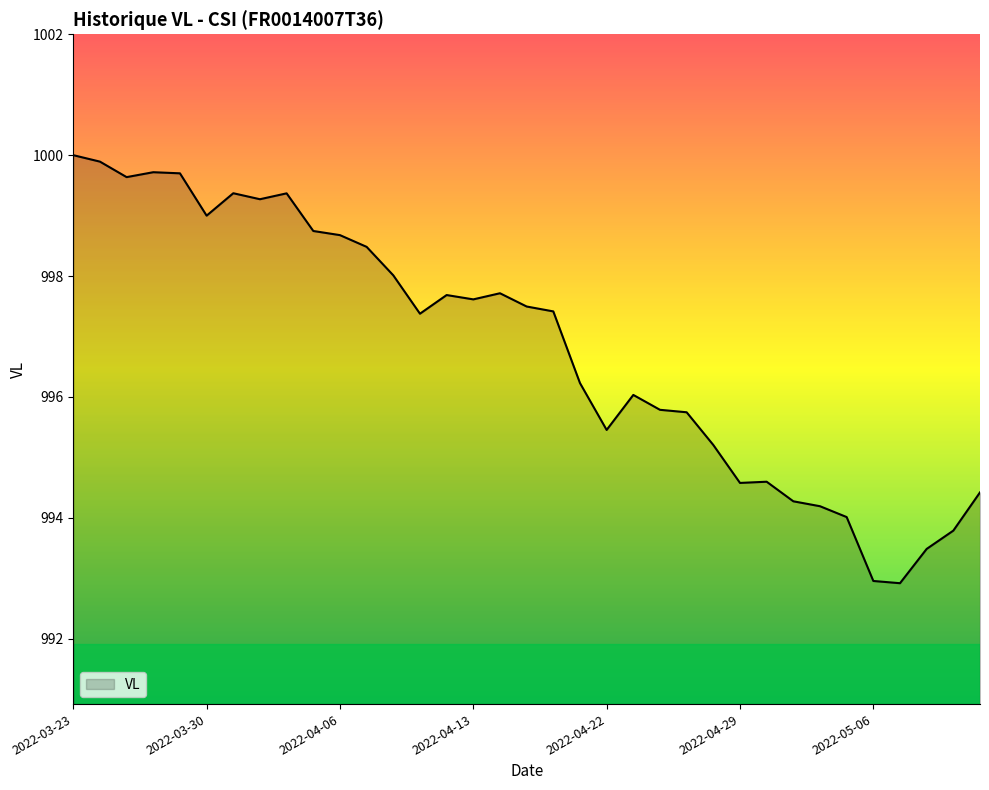

What is the greatest value displayed?

1000.0